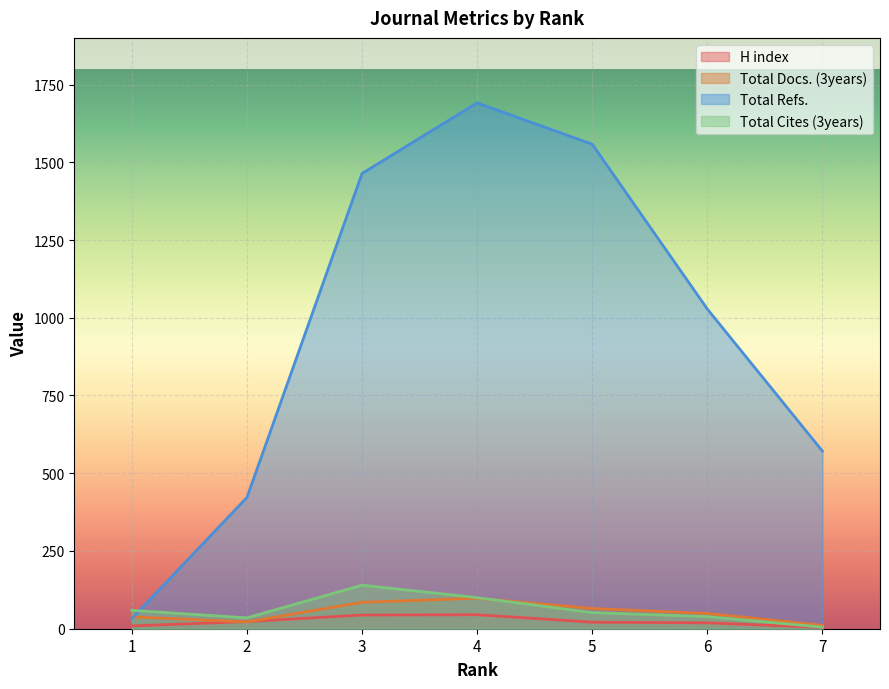

How many distinct data groups are displayed?

4